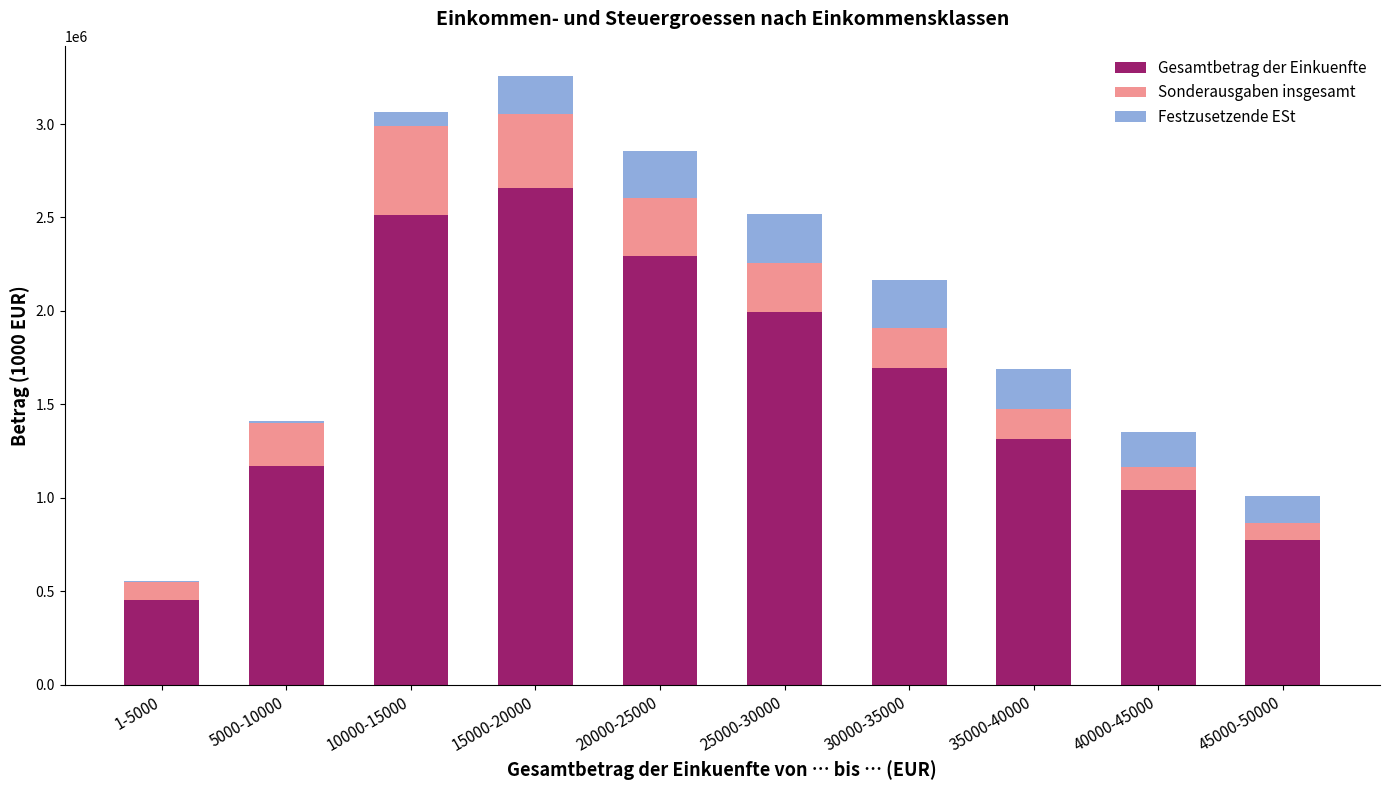

Which category has the highest value in the Gesamtbetrag der Einkuenfte series?

15000-20000